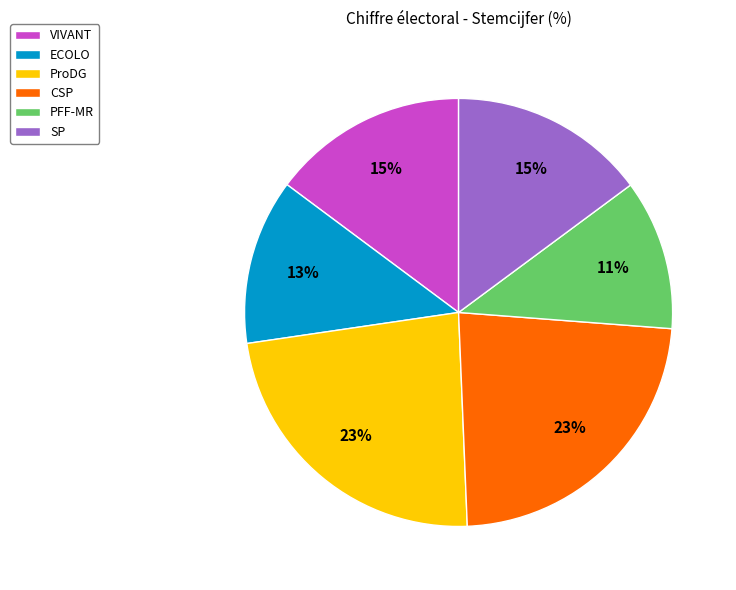

To the nearest percent, what is the combined percentage of SP and CSP?

38%